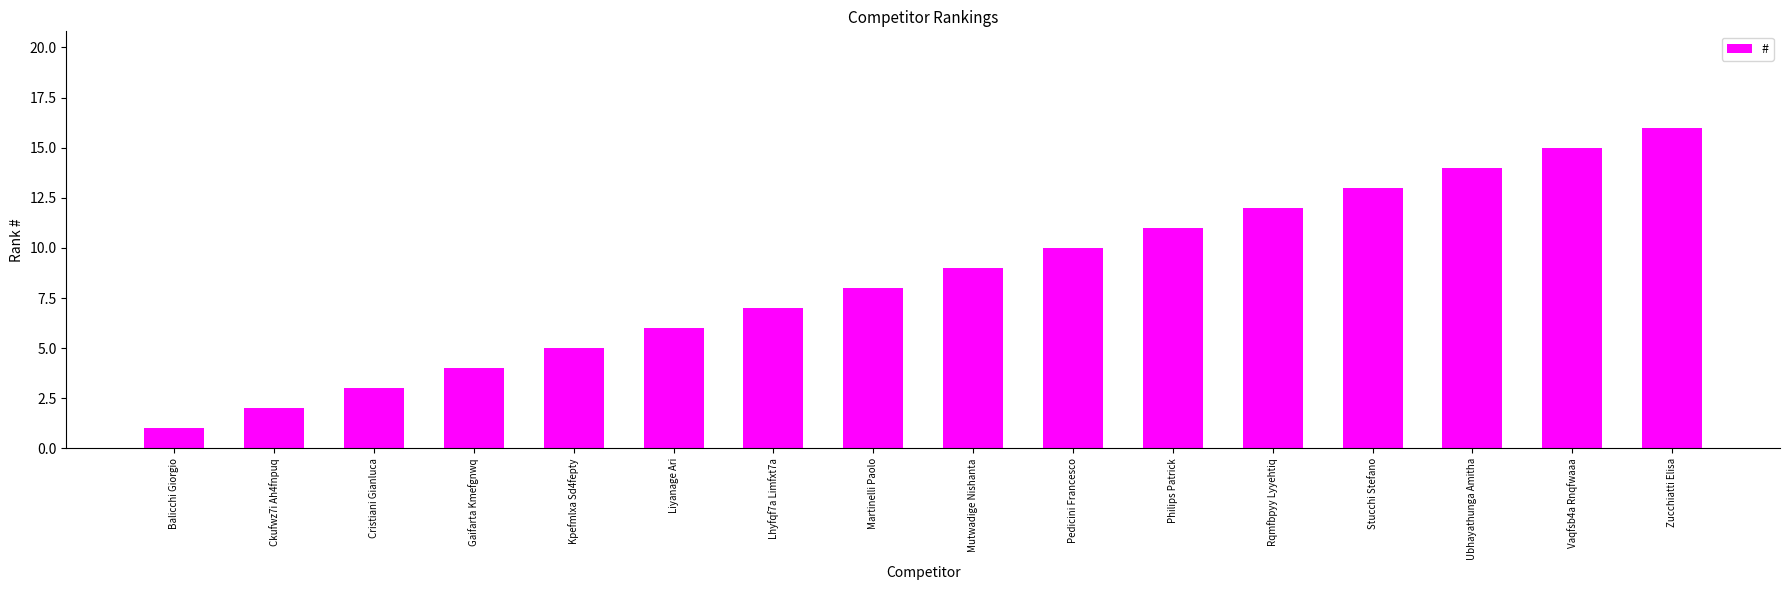

What is the greatest value displayed?

16